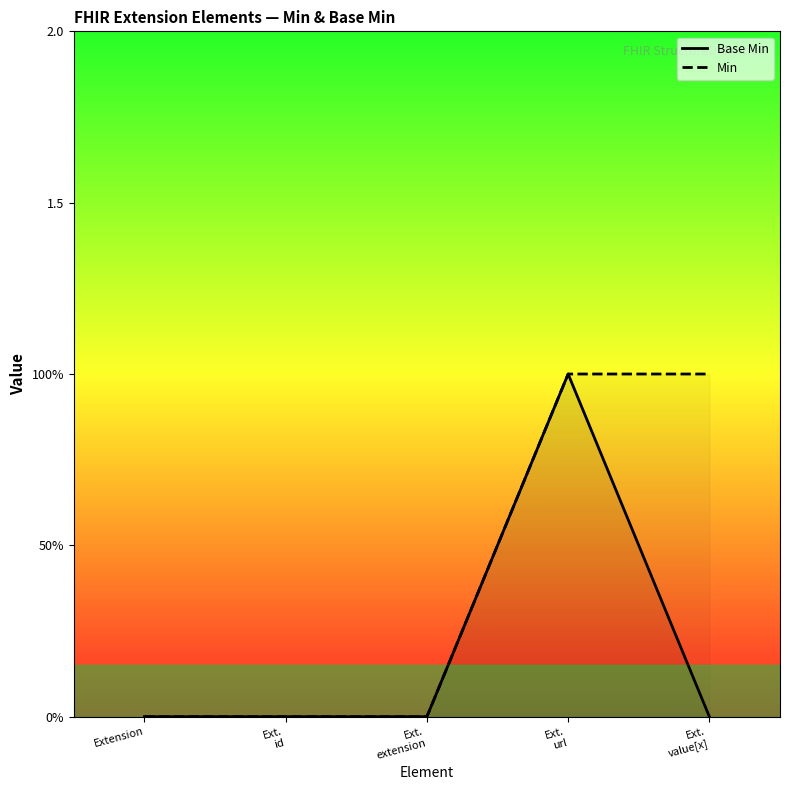

At which category is the sum across all series the highest?

Ext.
url